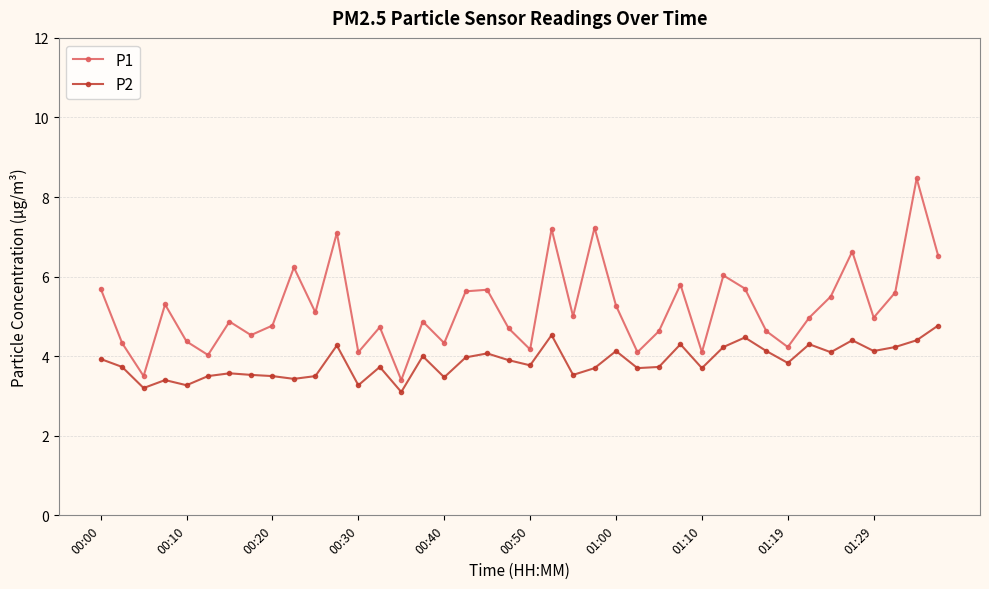

Which series has the widest spread of values?

P1